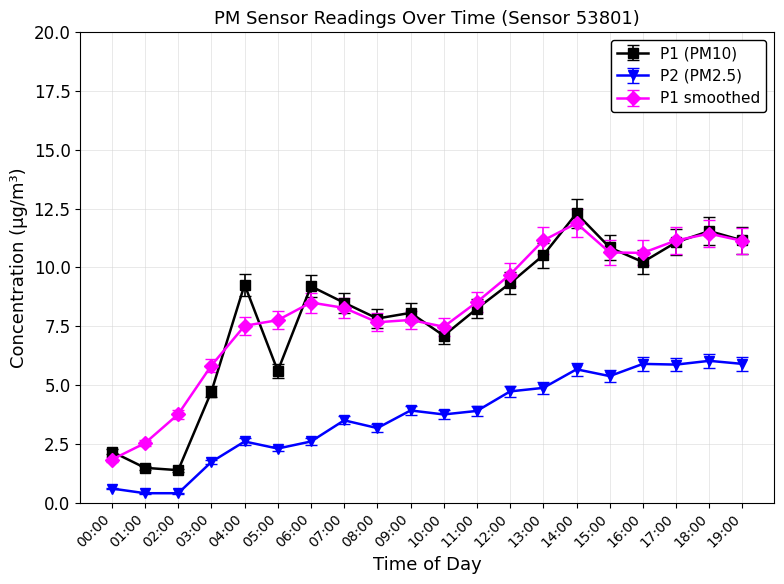

List the series in order of their peak value, lowest first.

P2 (PM2.5), P1 smoothed, P1 (PM10)